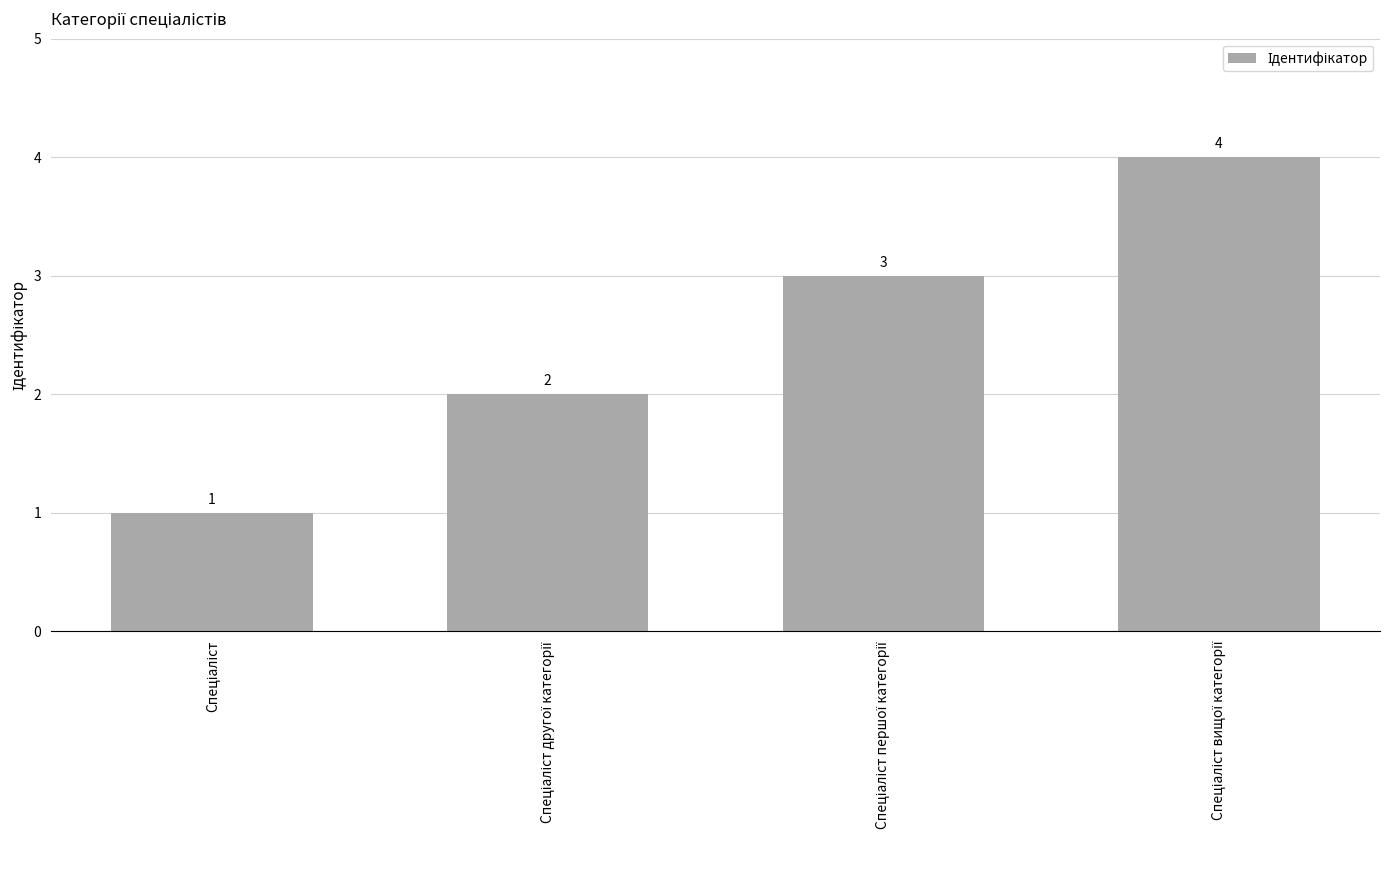

What is the difference between the second highest and second lowest values?

1